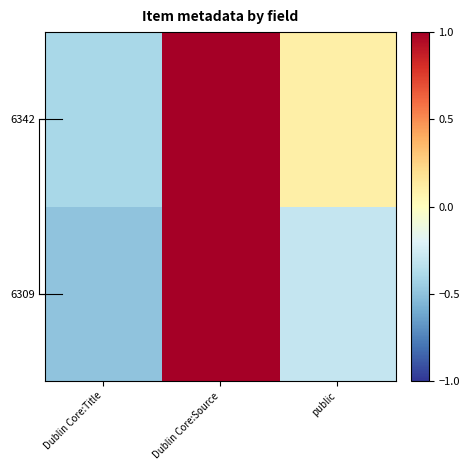

Rank the series by their average value, from highest to lowest.

6342, 6309